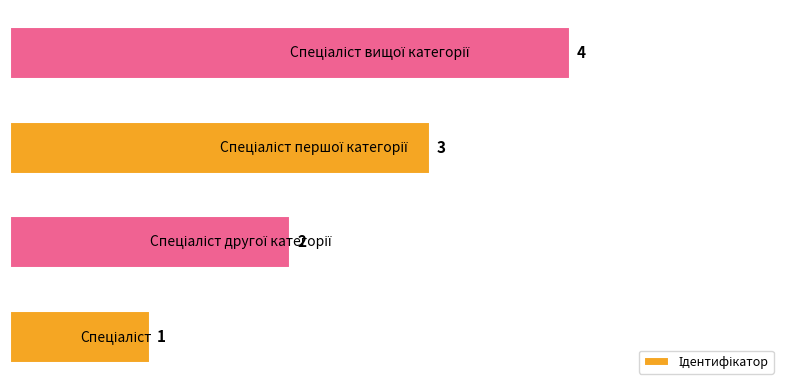

What is the greatest value displayed?

4